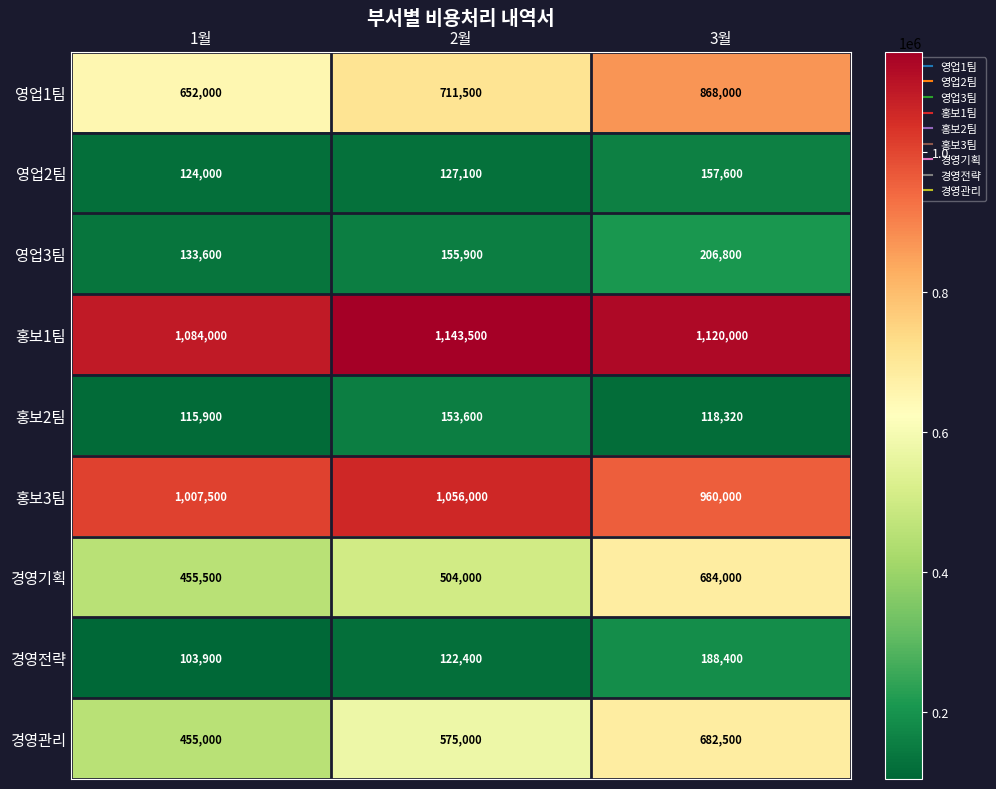

Count the number of categories in the chart.

3